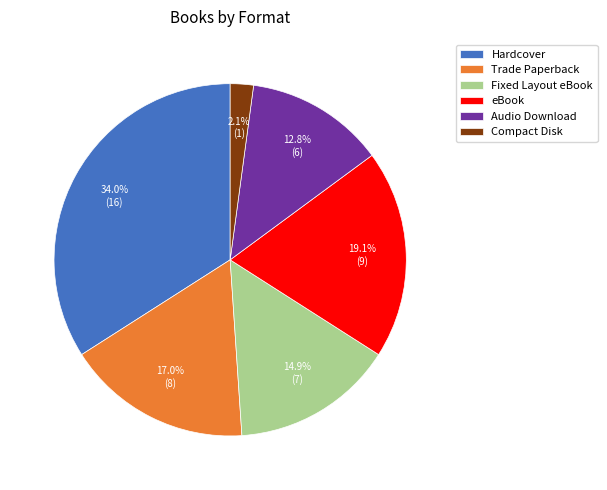

What percentage is NOT represented by Fixed Layout eBook?

85.1%